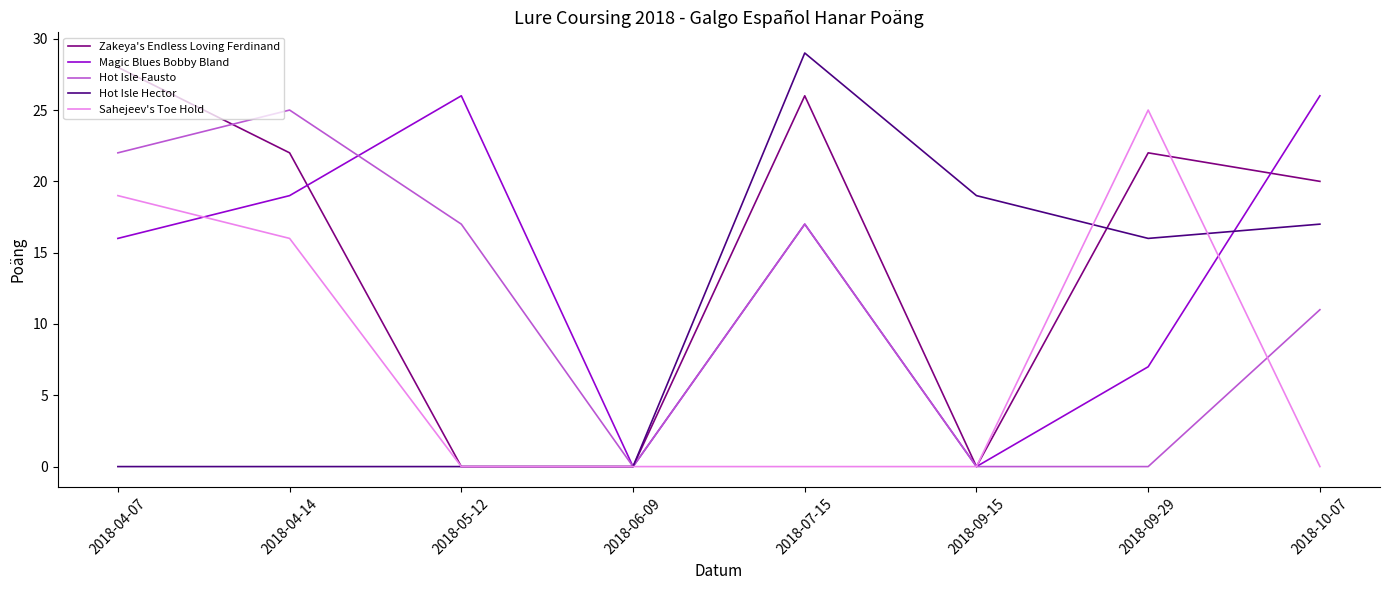

What are all the series names shown in the legend?

Zakeya's Endless Loving Ferdinand, Magic Blues Bobby Bland, Hot Isle Fausto, Hot Isle Hector, Sahejeev's Toe Hold